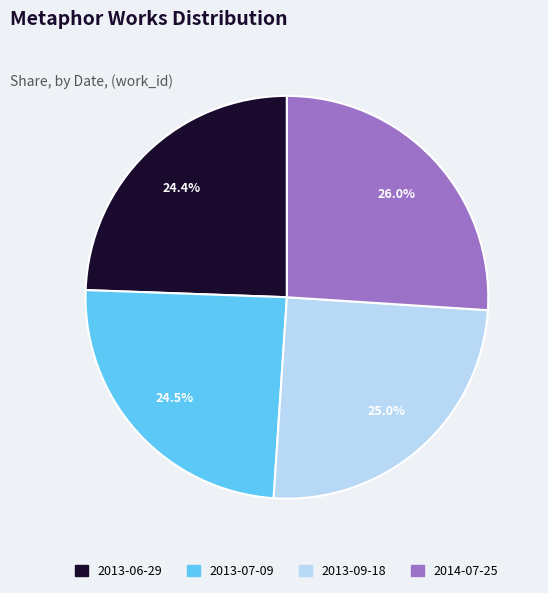

Which has a higher value, 2013-06-29 or 2013-09-18?

2013-09-18